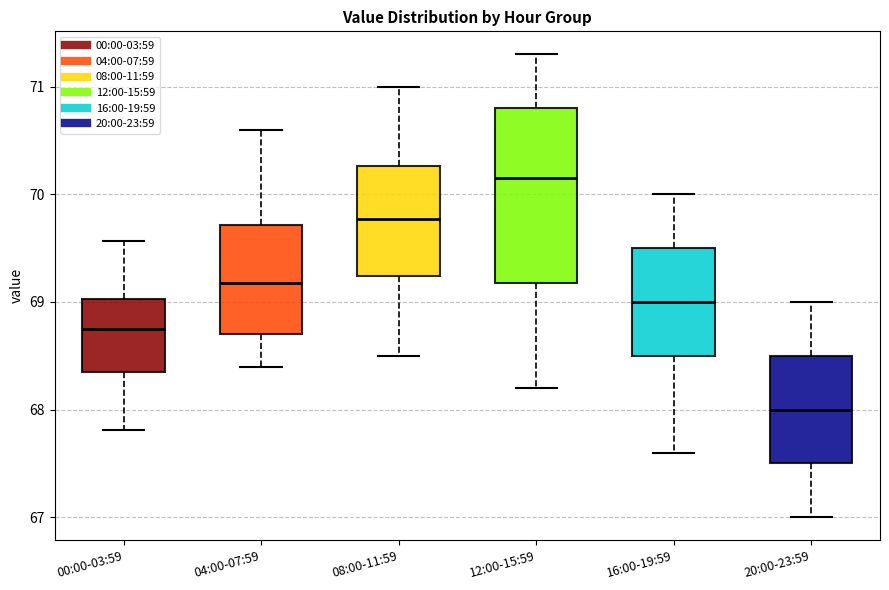

Reading left to right, transcribe this box plot: for each box, give where its median line is, the range the box spans, and where its two whiskers end, as read against the y-axis. The values are not printed on the chart, so give them approximately, as read against the axis.

00:00-03:59: median 68.7, box 68.4 to 69.0, whiskers 67.8 to 69.6
04:00-07:59: median 69.2, box 68.7 to 69.7, whiskers 68.4 to 70.6
08:00-11:59: median 69.8, box 69.2 to 70.3, whiskers 68.5 to 71.0
12:00-15:59: median 70.2, box 69.2 to 70.8, whiskers 68.2 to 71.3
16:00-19:59: median 69.0, box 68.5 to 69.5, whiskers 67.6 to 70.0
20:00-23:59: median 68.0, box 67.5 to 68.5, whiskers 67.0 to 69.0